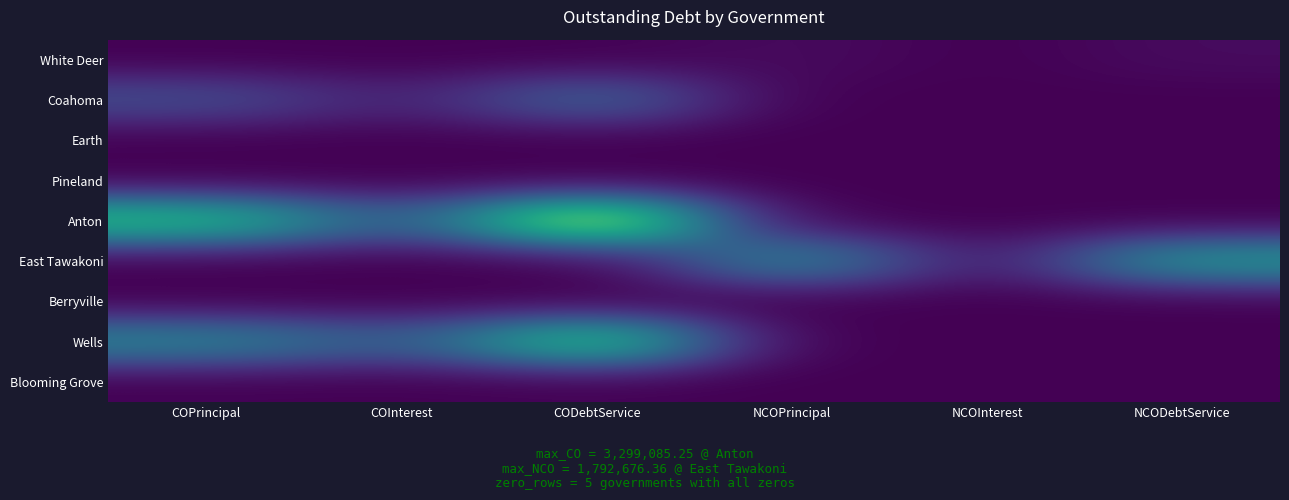

At which category is the sum across all series the highest?

CODebtService